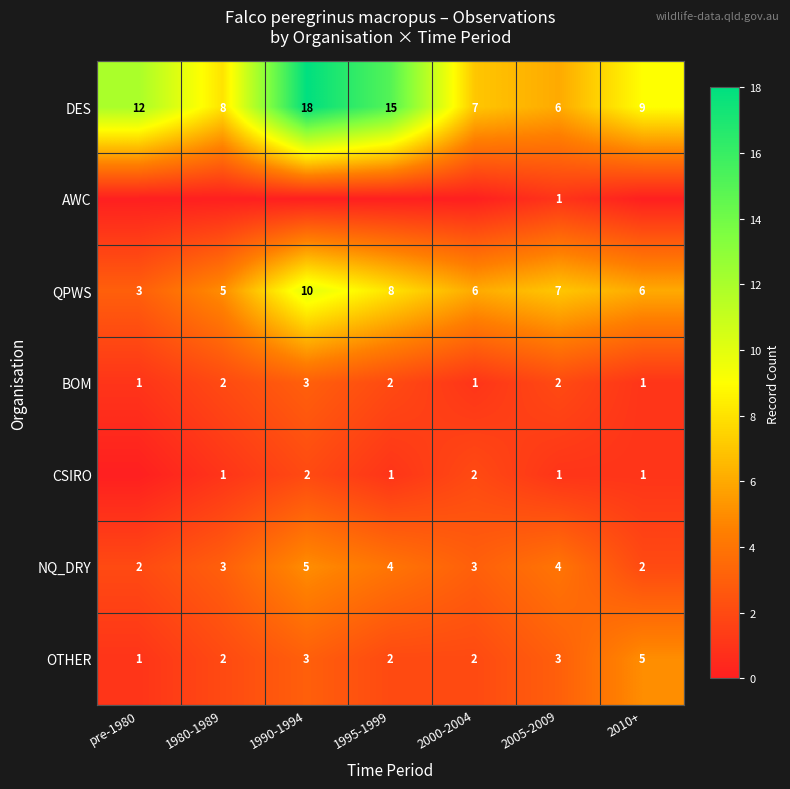

What is the sum of all QPWS values?

45